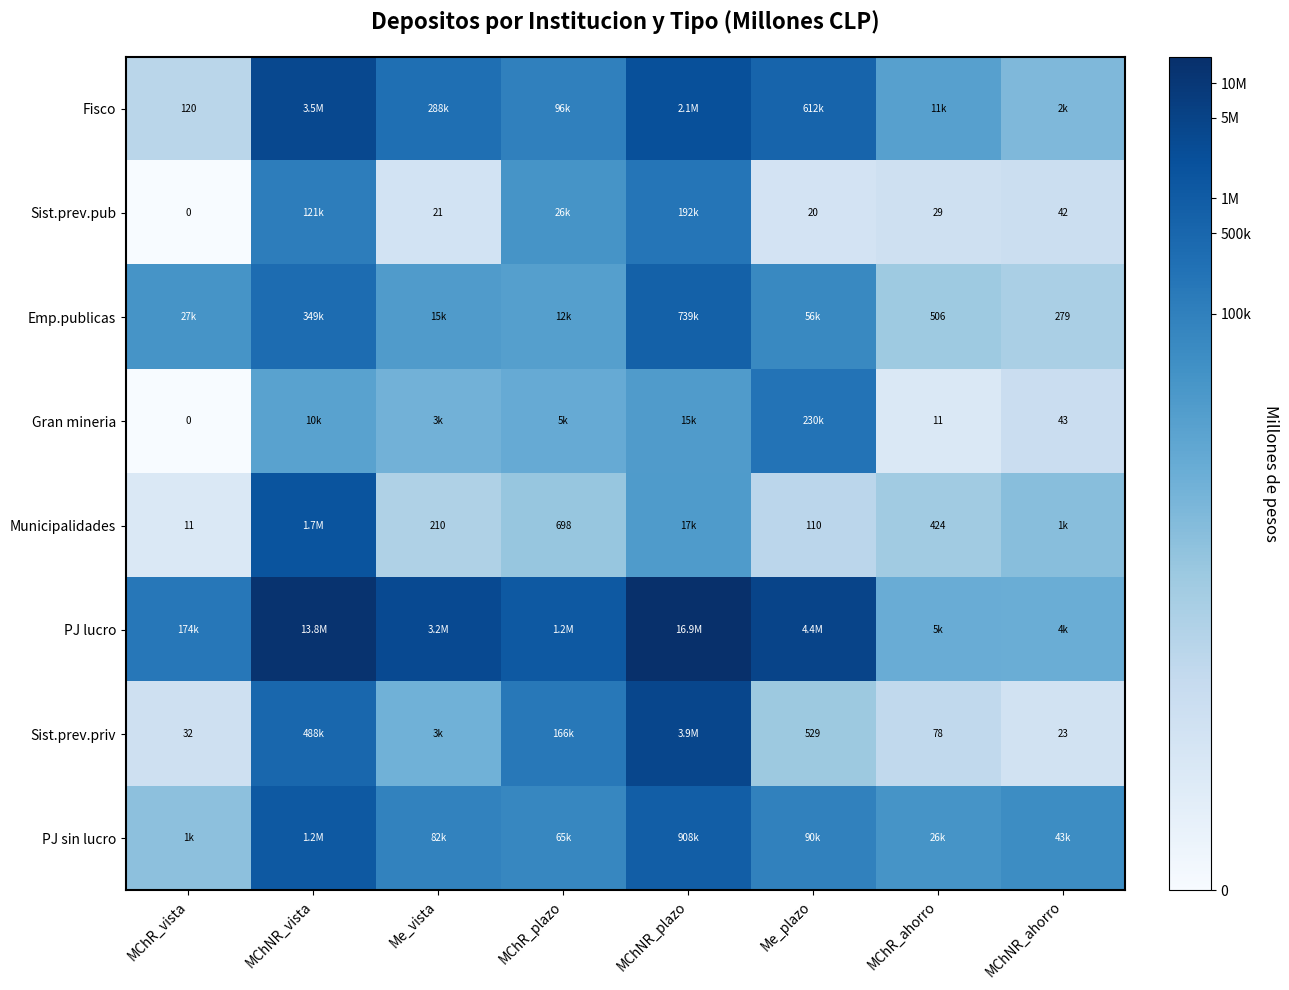

Rank the series at Me_vista from lowest to highest value.

Sist.prev.pub, Municipalidades, Gran mineria, Sist.prev.priv, Emp.publicas, PJ sin lucro, Fisco, PJ lucro